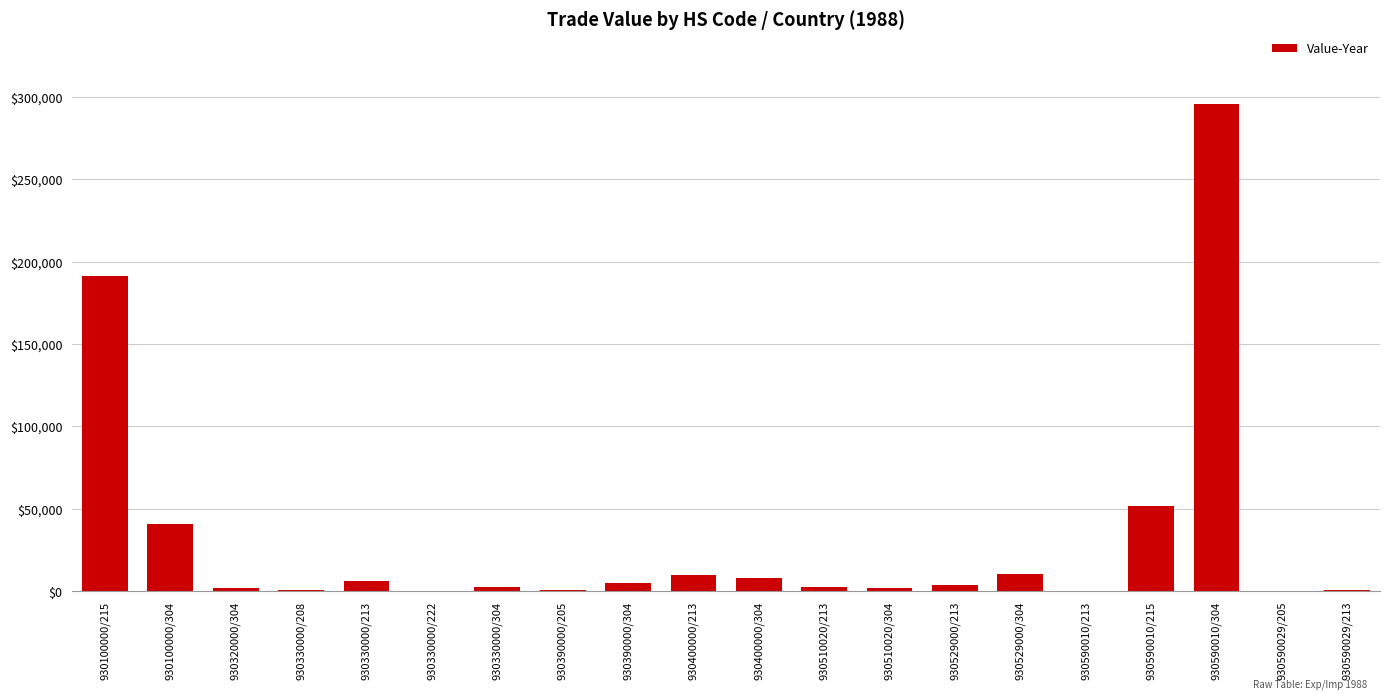

What value does the data have at 930400000/213, to the nearest 100?

9800